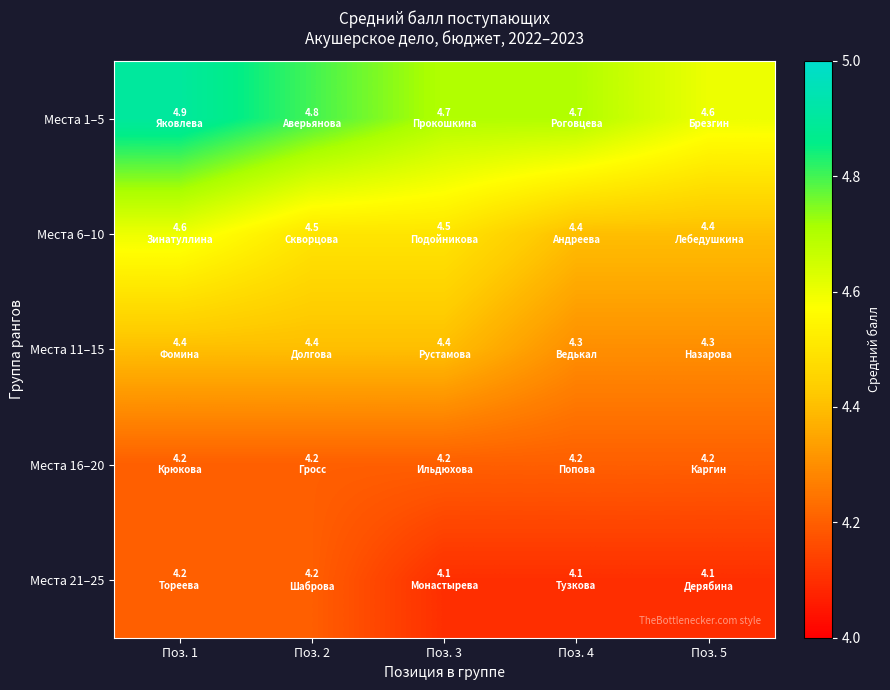

Which series has the largest total across all categories?

Места 1–5